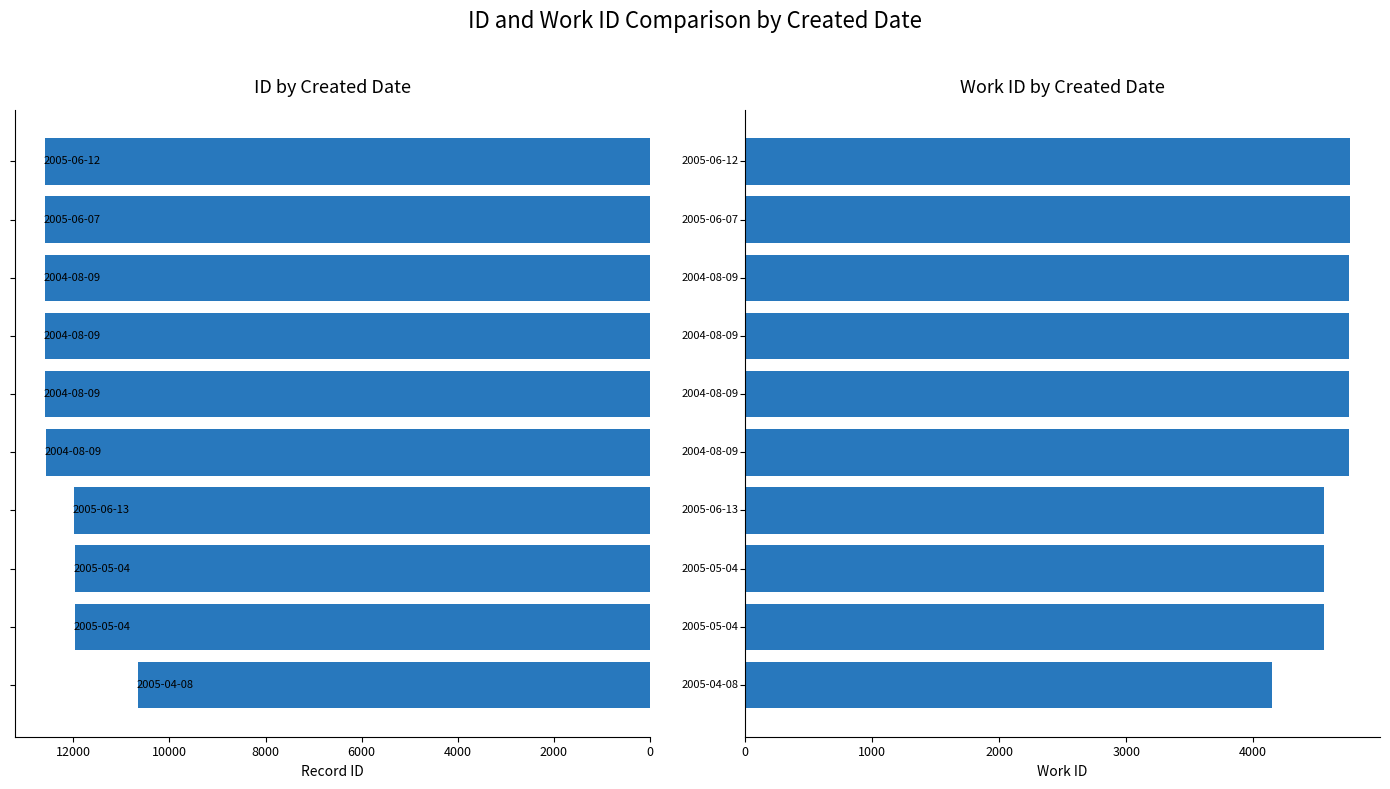

How many bars are there in each group?

2